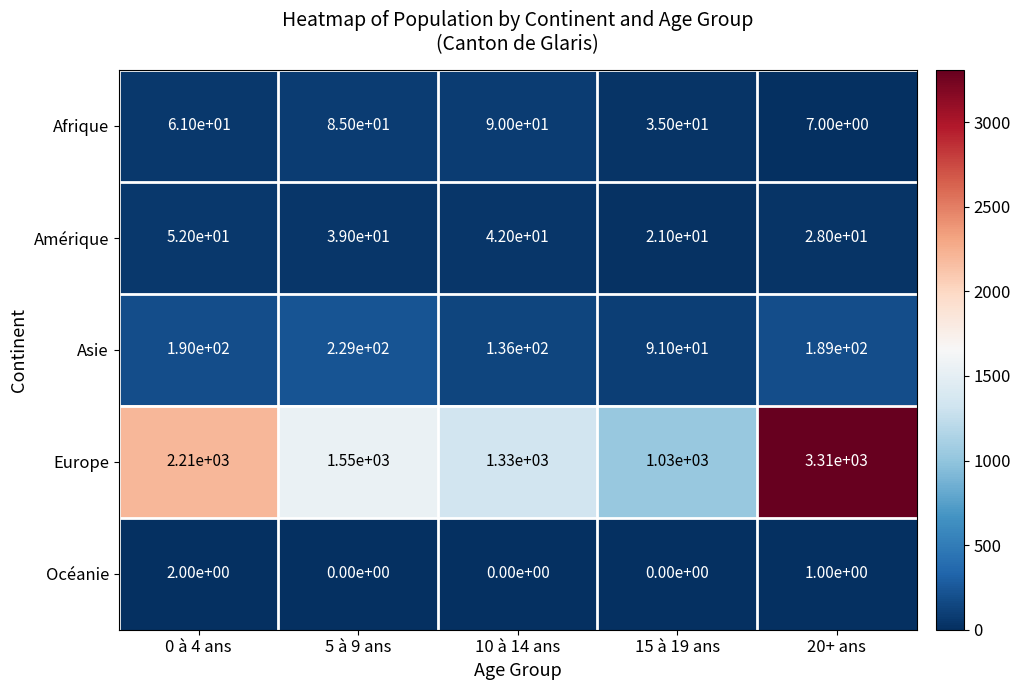

At which label is Océanie closest to 1?

20+ ans